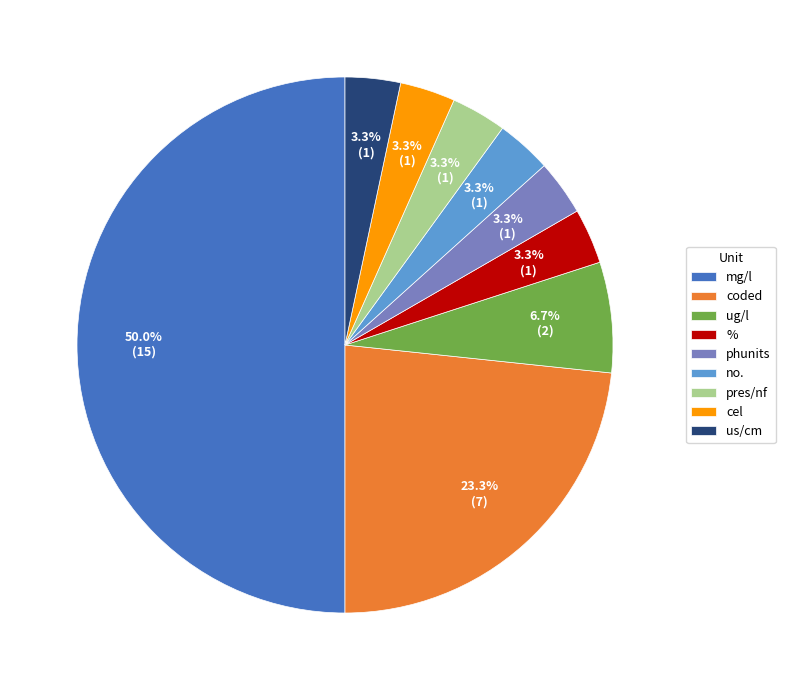

Which category accounts for the majority?

mg/l